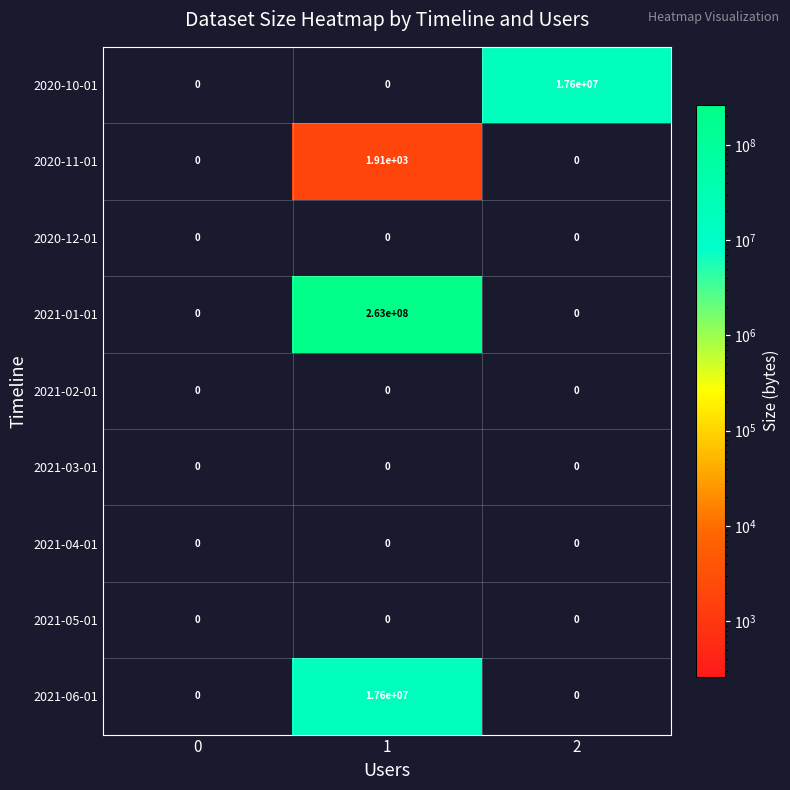

What is the difference between the maximum and minimum values in the 2021-01-01 series?

263000000